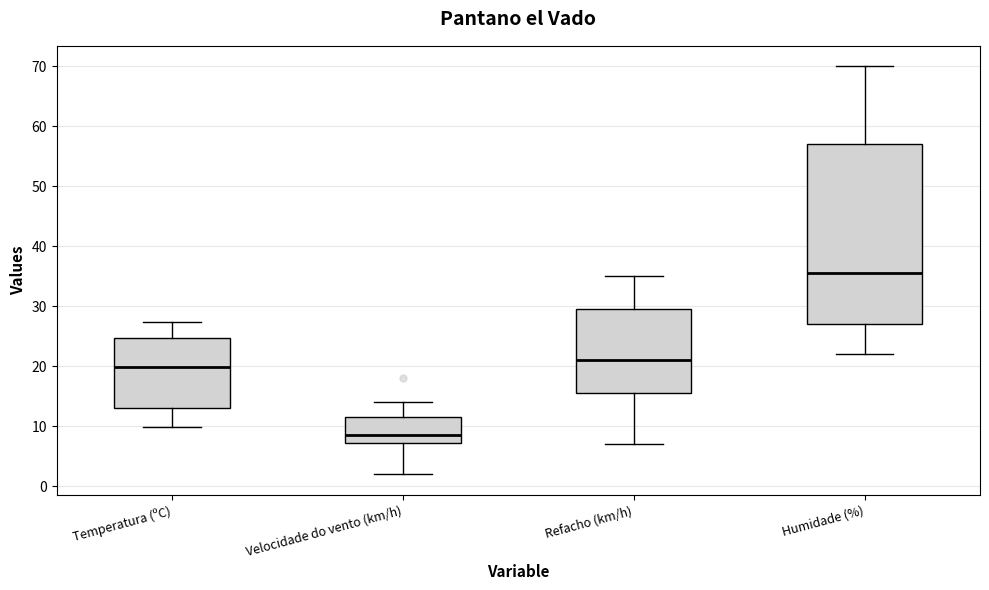

Reading left to right, read every box against the y-axis: the position of its median line, the range the box covers, and the ends of its whiskers. The values are not printed on the chart, so give them approximately, as read against the axis.

Temperatura (ºC): median 20, box 13 to 25, whiskers 10 to 27
Velocidade do vento (km/h): median 9, box 7 to 12, whiskers 2 to 14
Refacho (km/h): median 21, box 16 to 30, whiskers 7 to 35
Humidade (%): median 36, box 27 to 57, whiskers 22 to 70